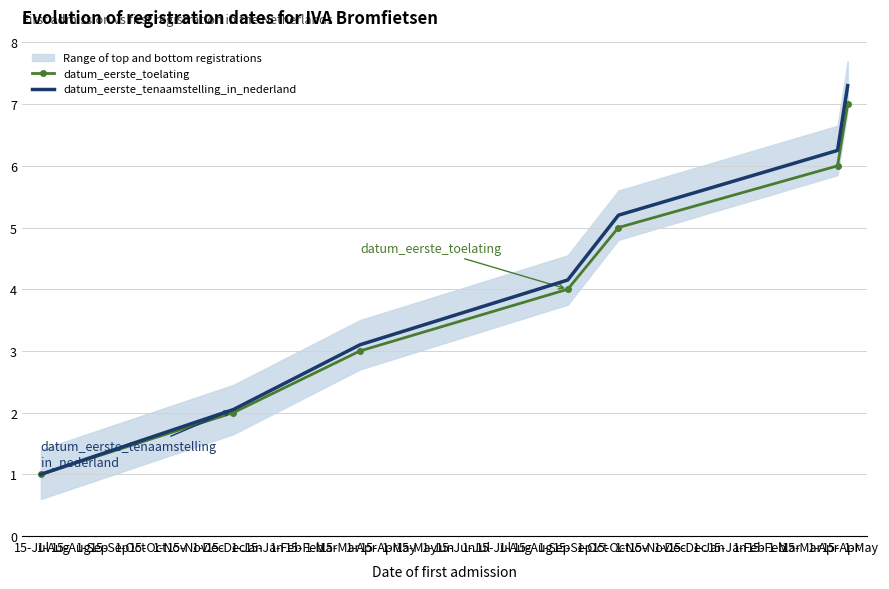

What is the lowest value of the datum_eerste_tenaamstelling_in_nederland series?

1.0